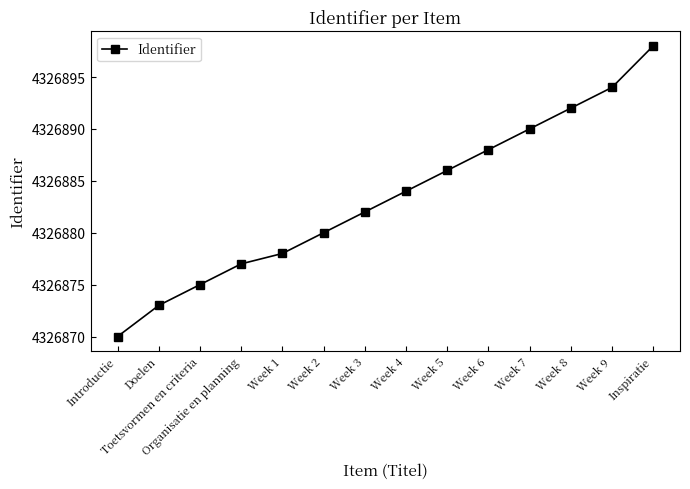

Does the chart display data point markers on the line(s)?

Yes